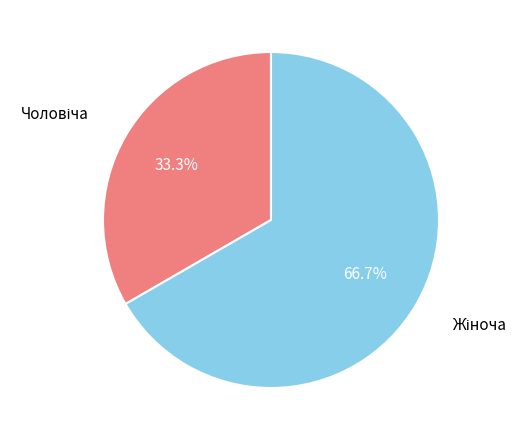

Is there any slice that represents more than half of the pie?

Yes